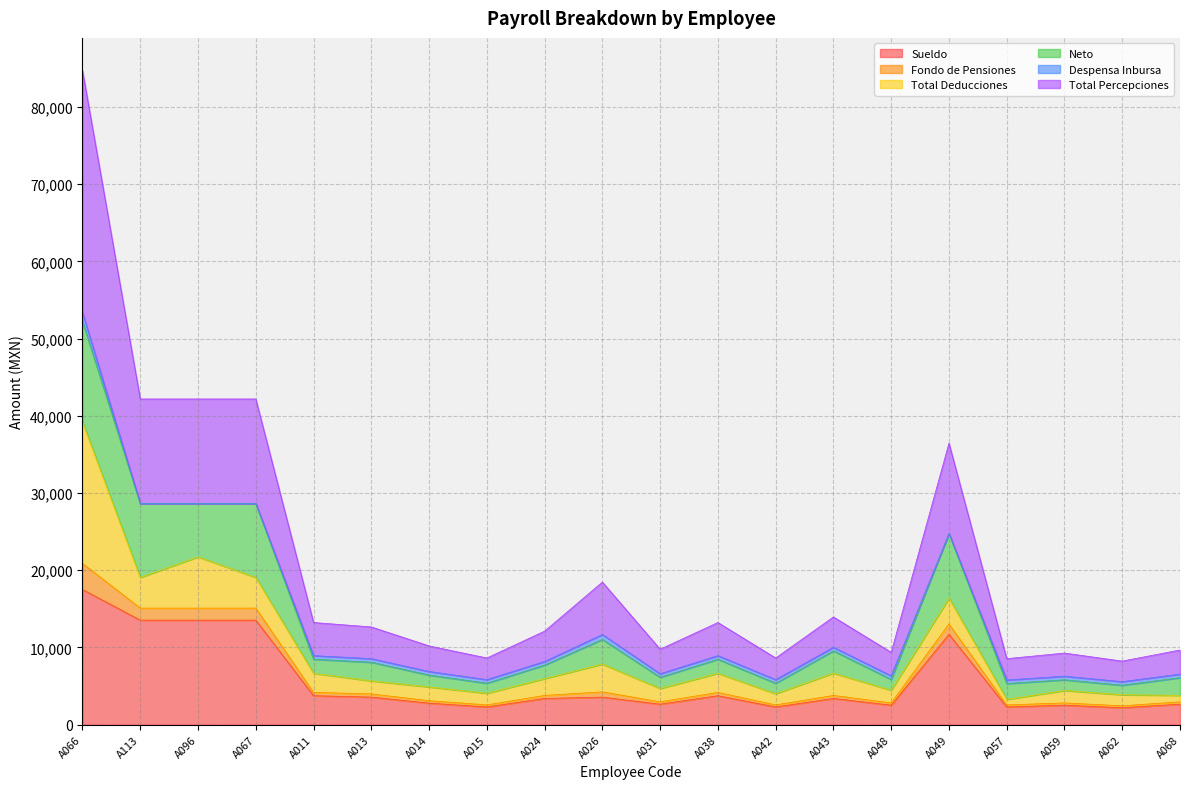

What is the highest value of the Sueldo series?

17512.6